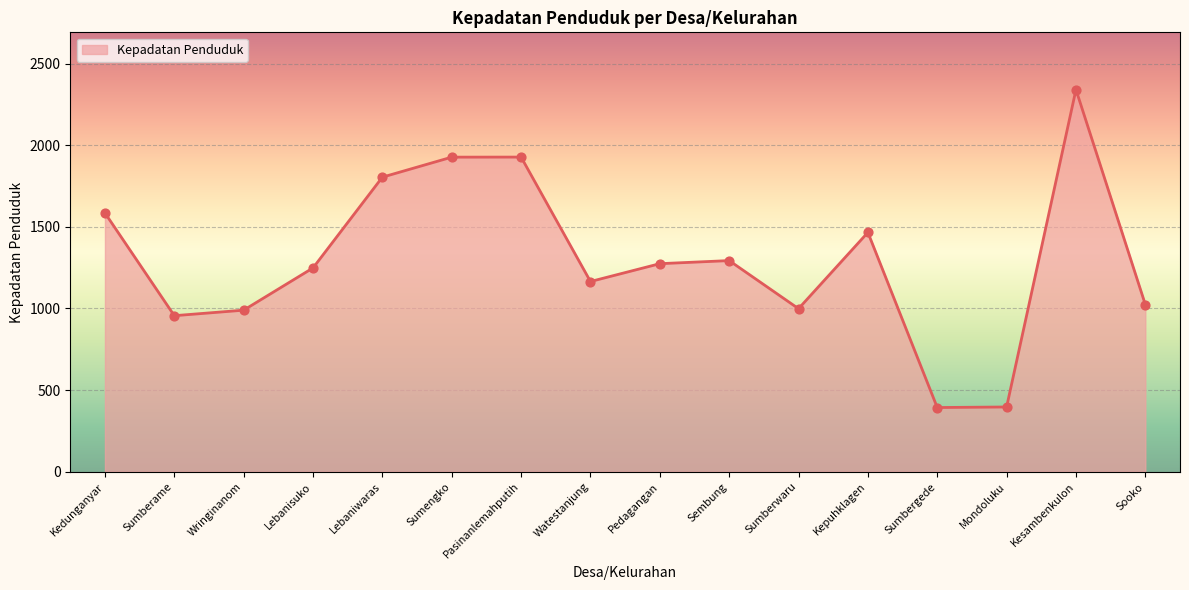

What is the change in value from Sumengko to Sumbergede?

-1533.3